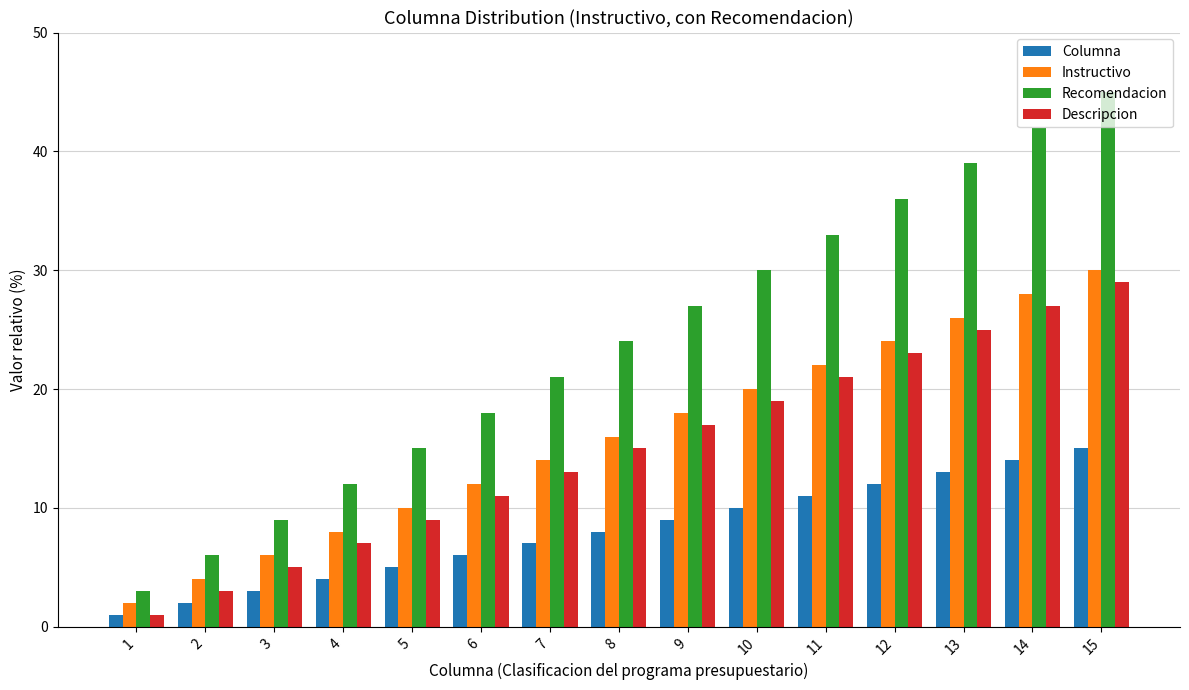

What is the difference between the maximum and minimum values in the Descripcion series?

28